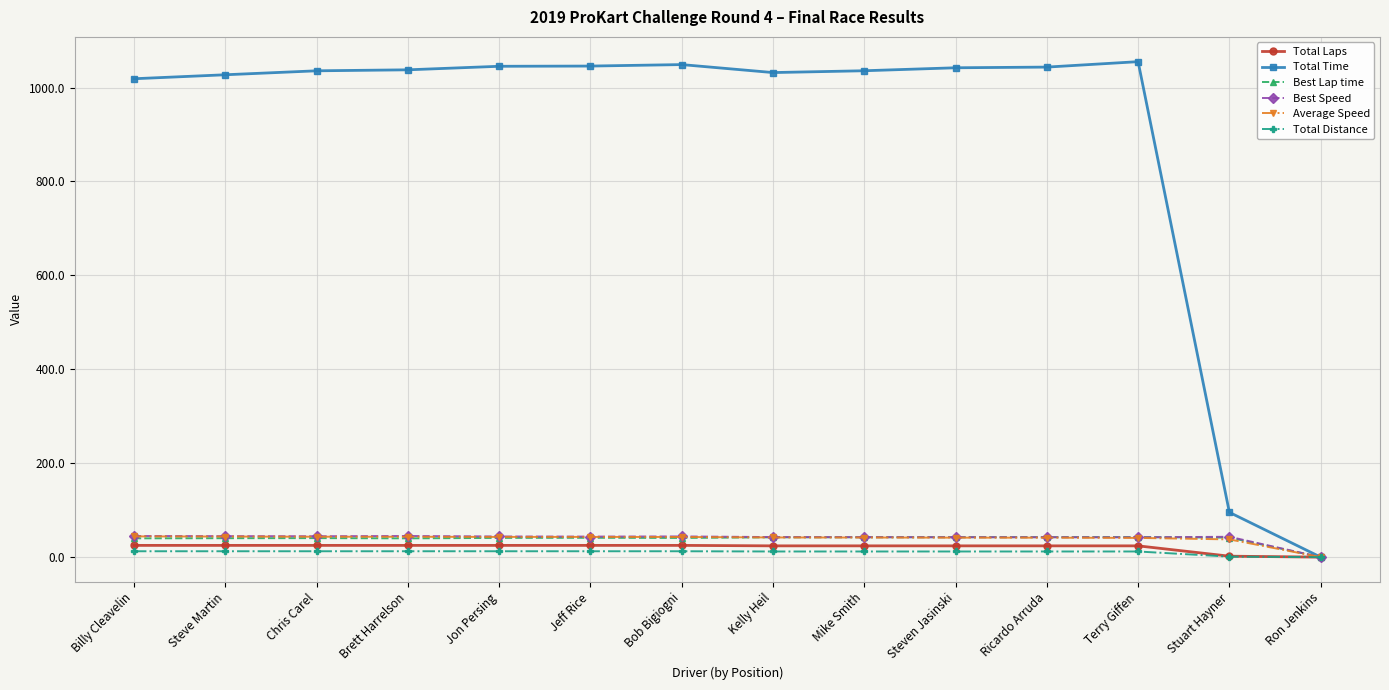

Which series has the largest range (max minus min)?

Total Time